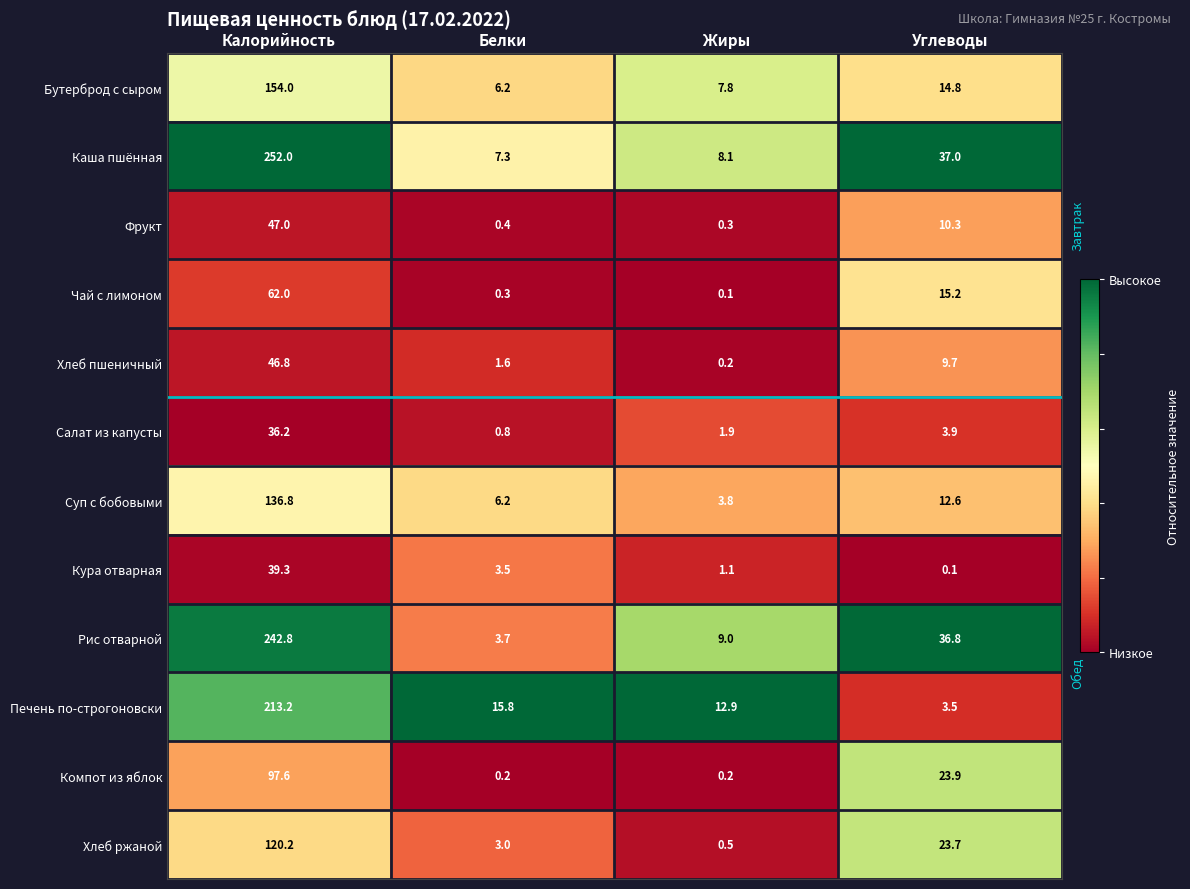

At which label does Суп с бобовыми first exceed 12?

Калорийность